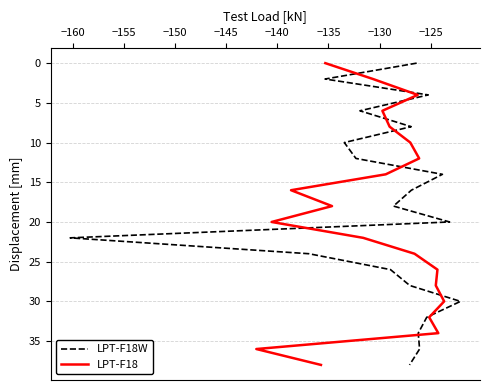

At how many categories does at least one series exceed 2?

18